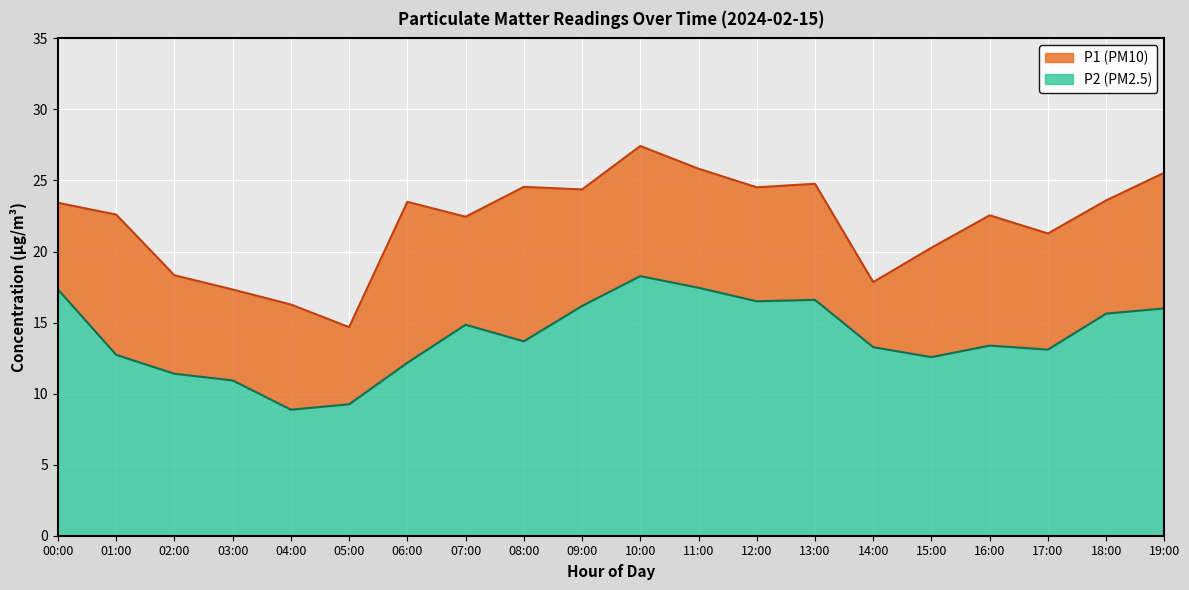

What are all the series names shown in the legend?

P1, P2